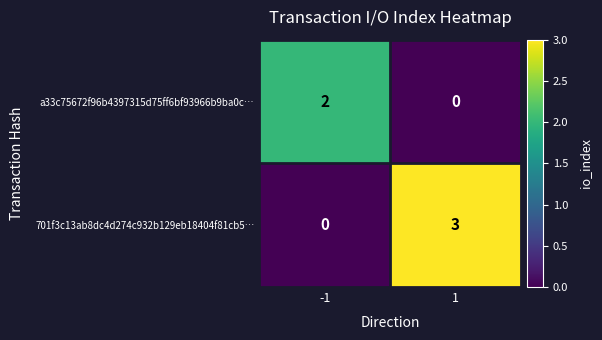

What is the sum of the 701f3c13ab8dc4d274c932b129eb18404f81cb5… values at -1 and 1?

3